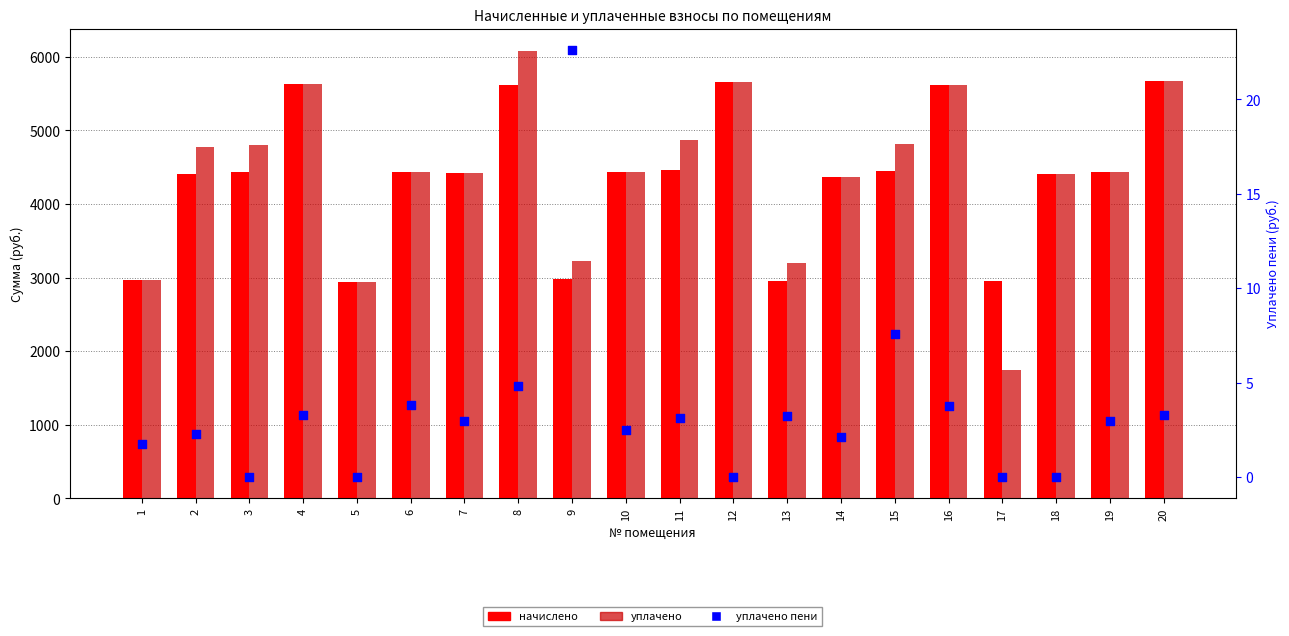

Which series contains the highest Y value?

уплачено